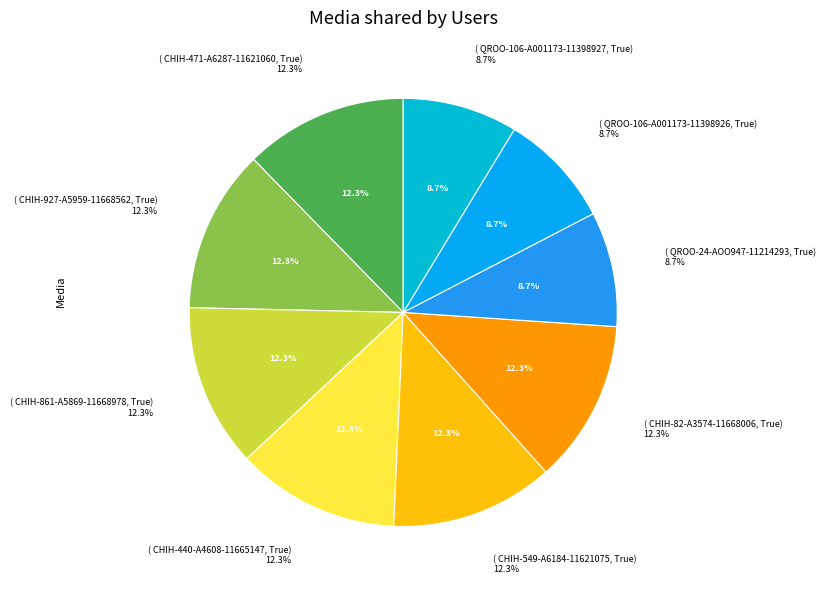

Which has a higher value, CHIH-440-A4608-11665147 or CHIH-549-A6184-11621075?

CHIH-440-A4608-11665147